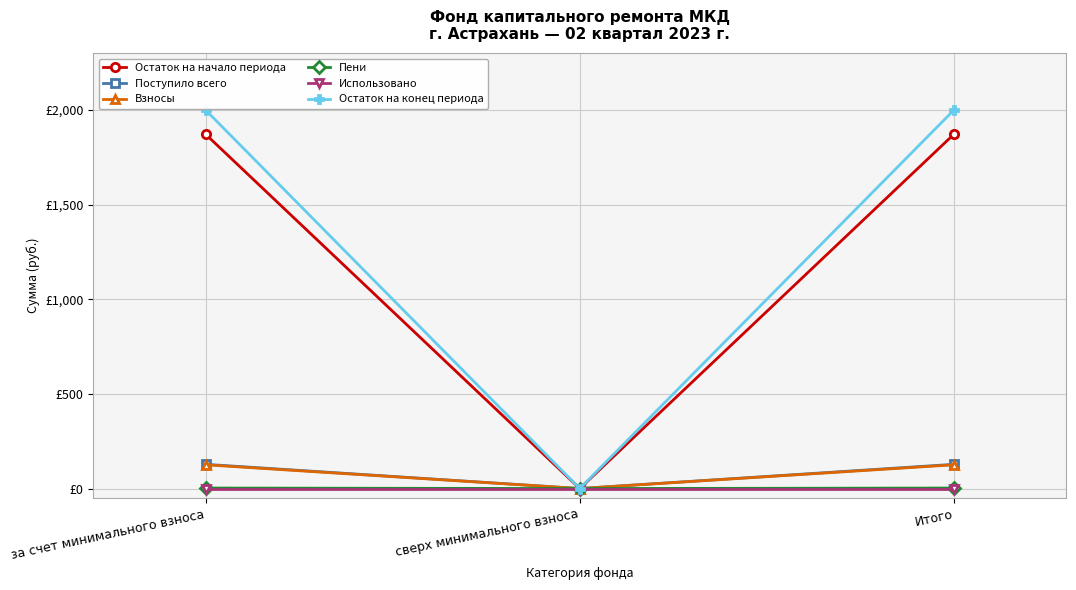

What are all the series names shown in the legend?

Остаток на начало периода, Поступило всего, Взносы, Пени, Использовано, Остаток на конец периода